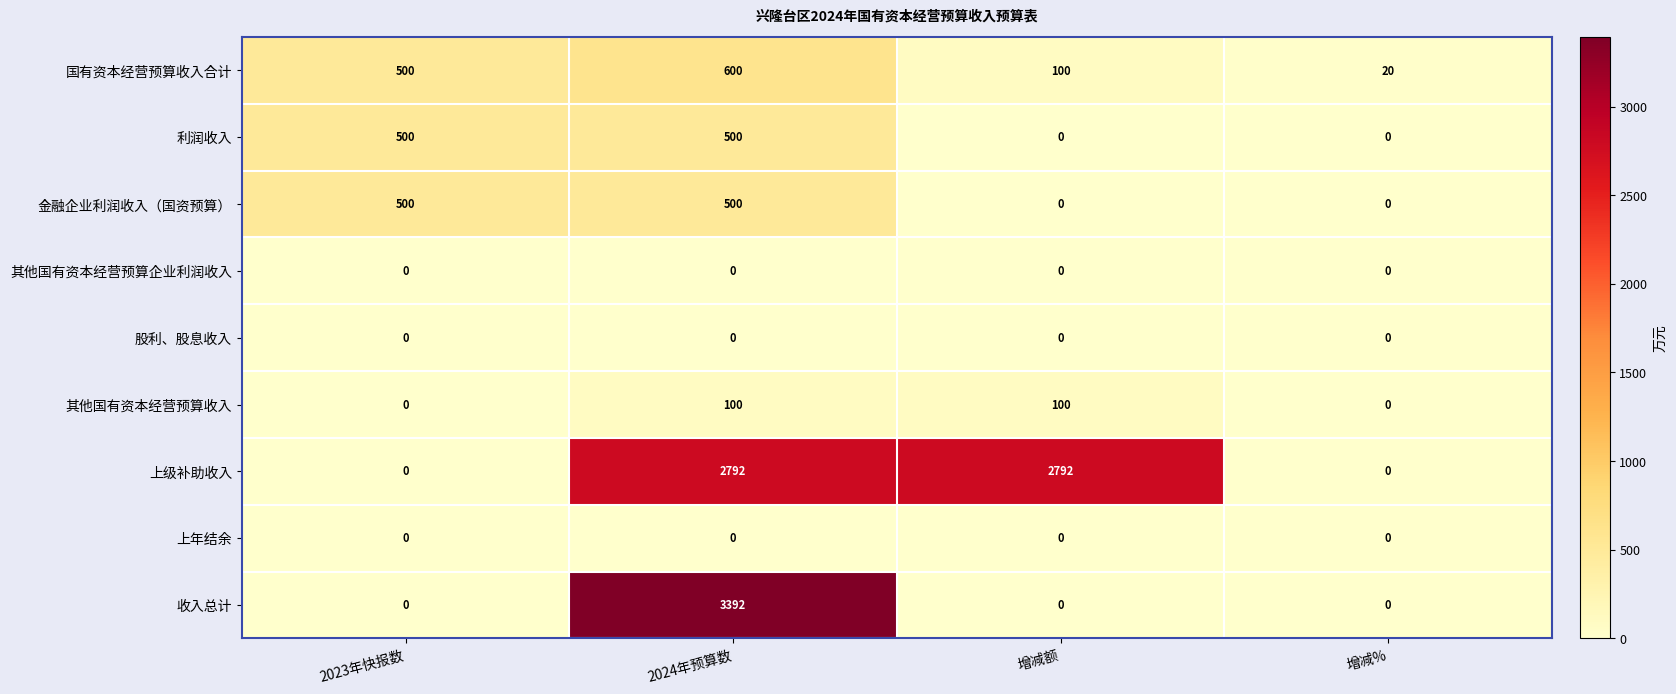

At how many categories does at least one series exceed 726?

2